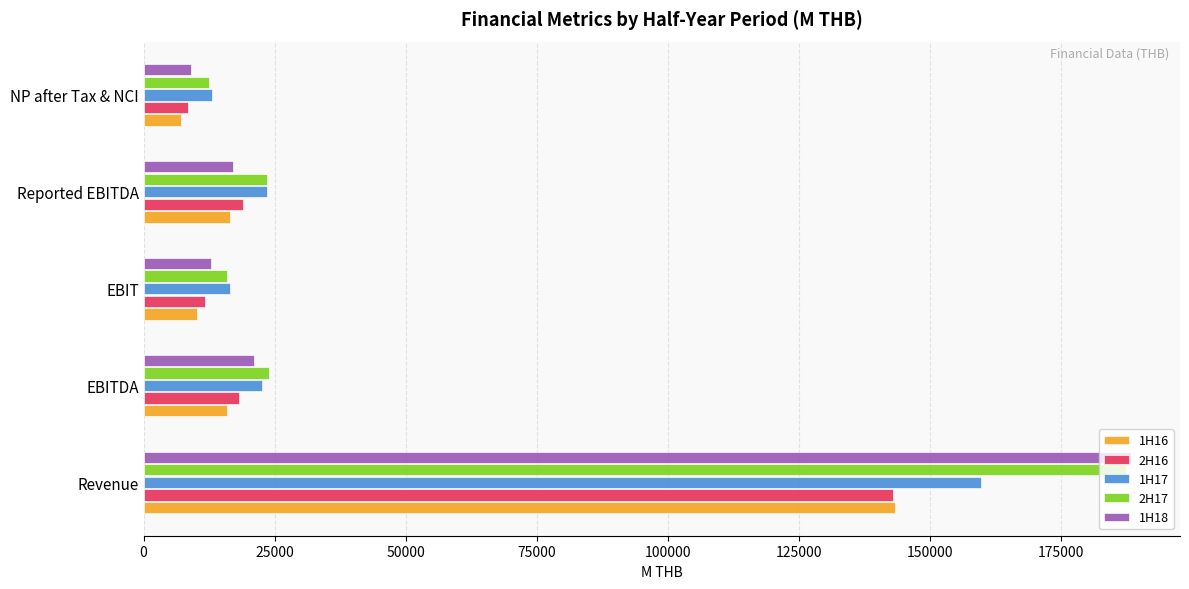

At which label is 2H16 closest to 75753?

Reported EBITDA